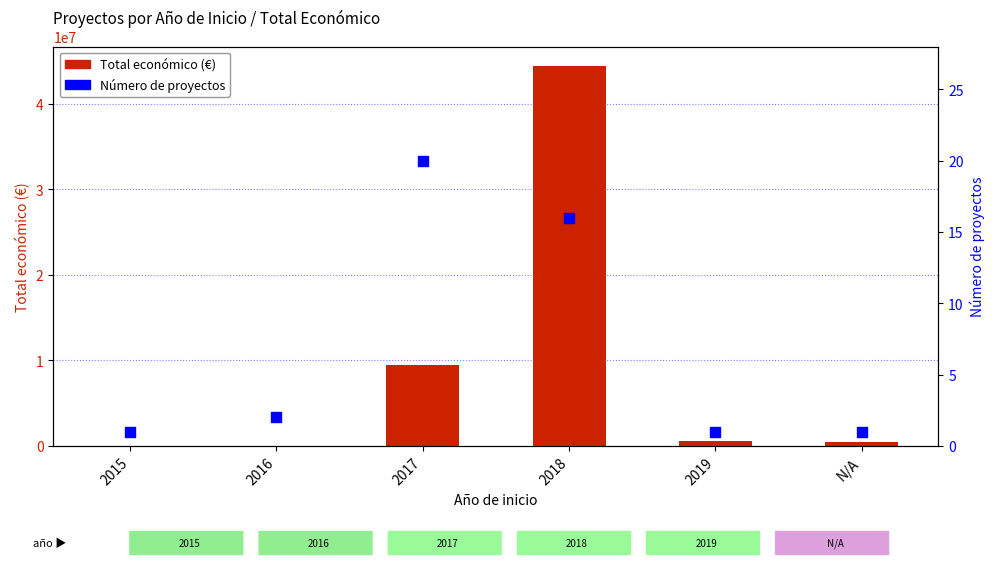

Which series reaches the maximum Y coordinate?

Total económico (€)